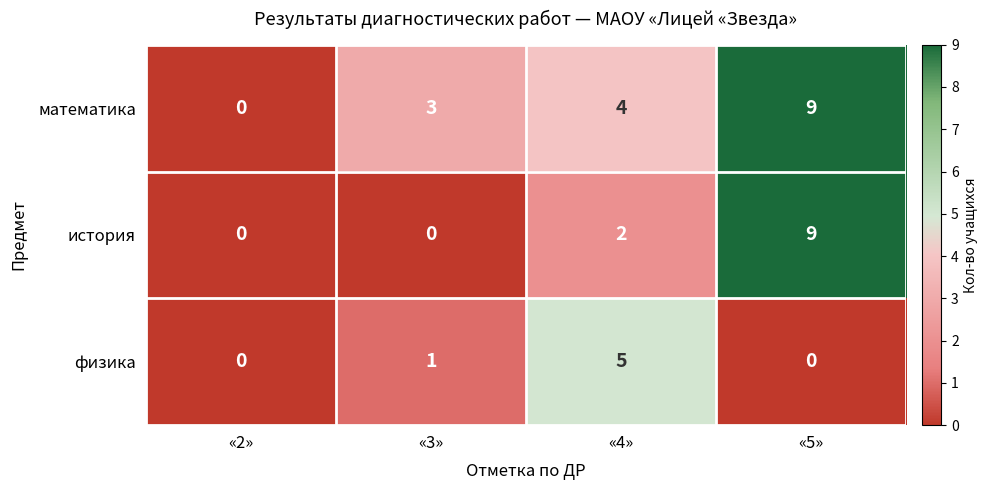

What is the maximum value shown in the chart?

9